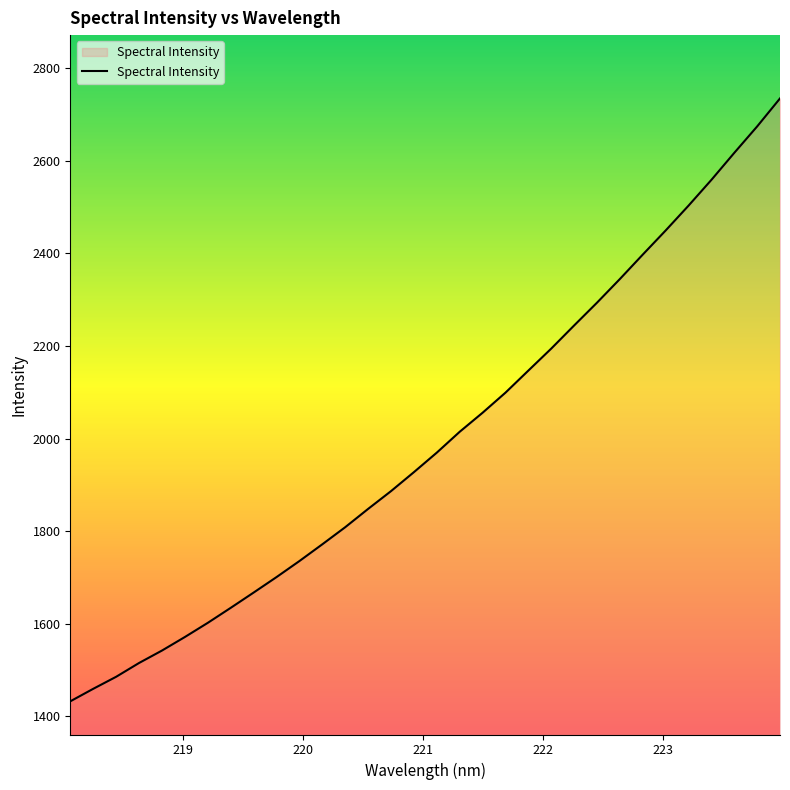

What is the sum of all values?

63888.5